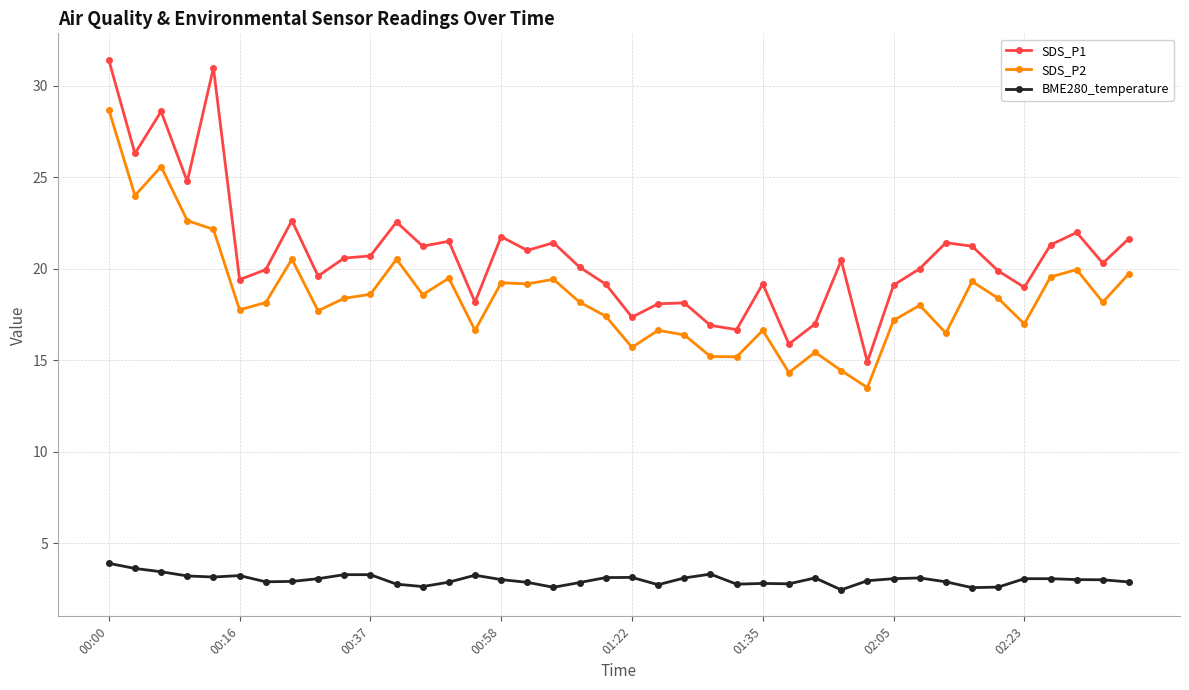

True or false: SDS_P1 has more than 1 interior local peaks.

True